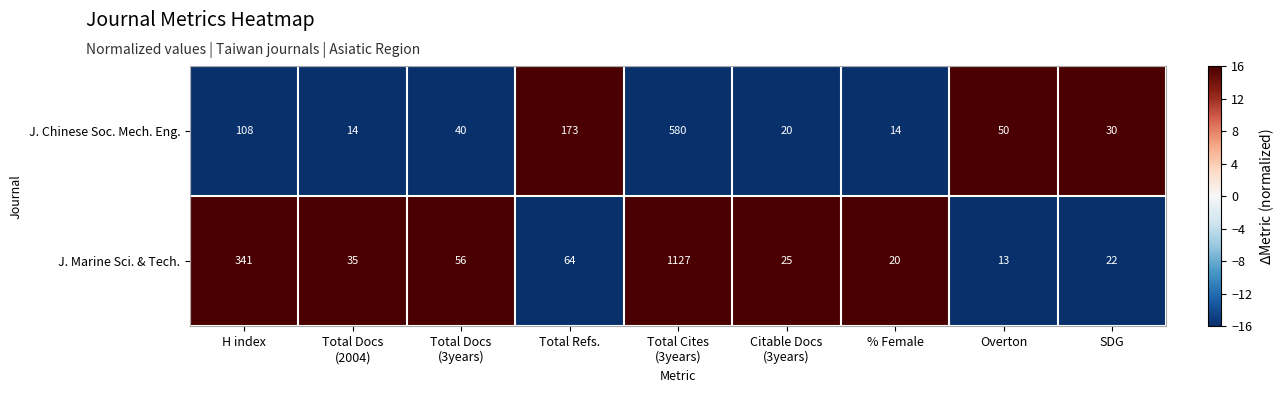

What is the average value of the J. Chinese Soc. Mech. Eng. series?

114